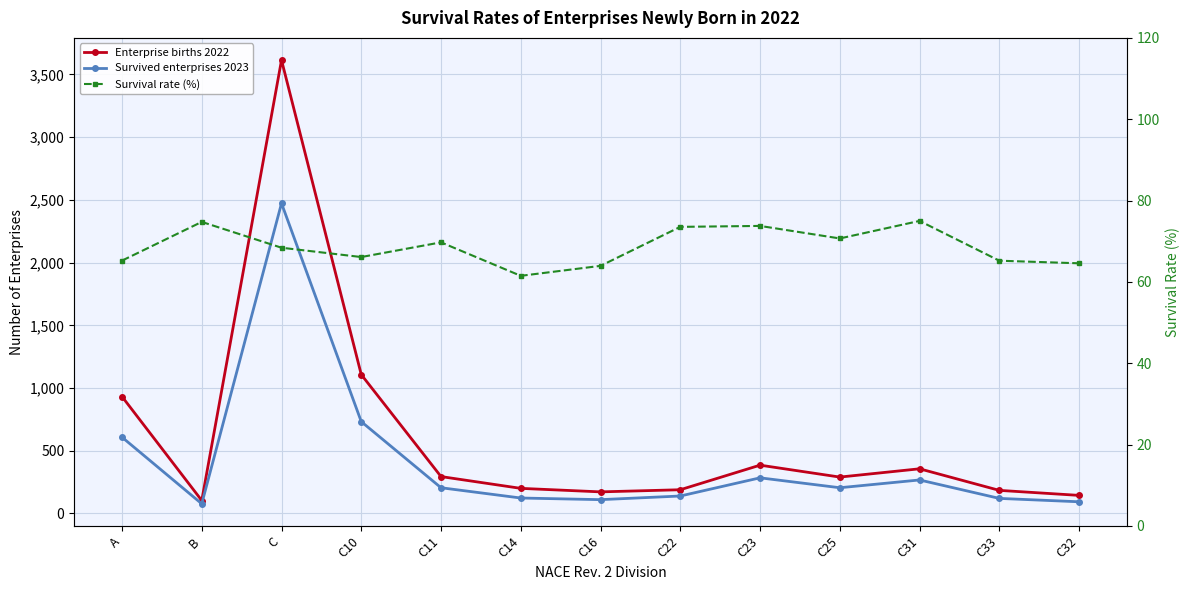

The Enterprise births 2022 series shows 314.1 at C14. True or false?

False